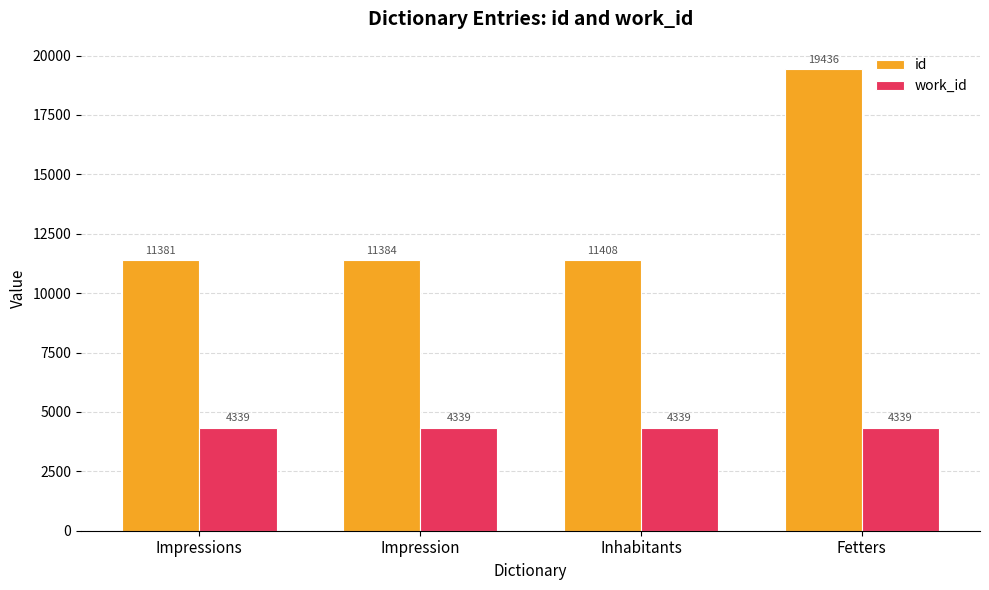

What is the label of the 3rd bar from the right?

Impression